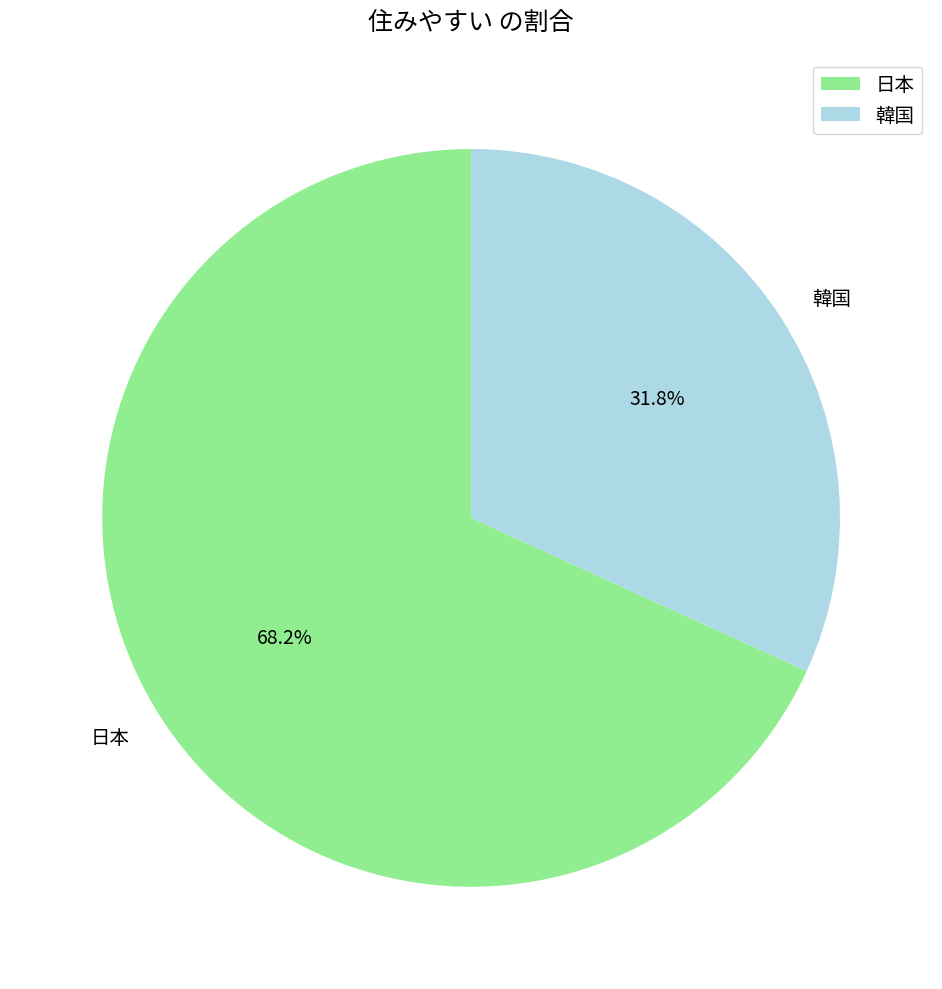

To the nearest percent, what is the average slice percentage?

50%